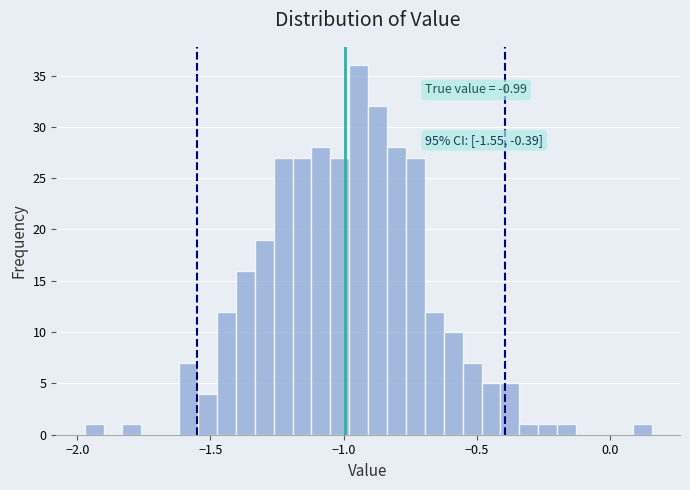

Read against the x-axis, roughly where is the centre of the tallest bar?

-0.95